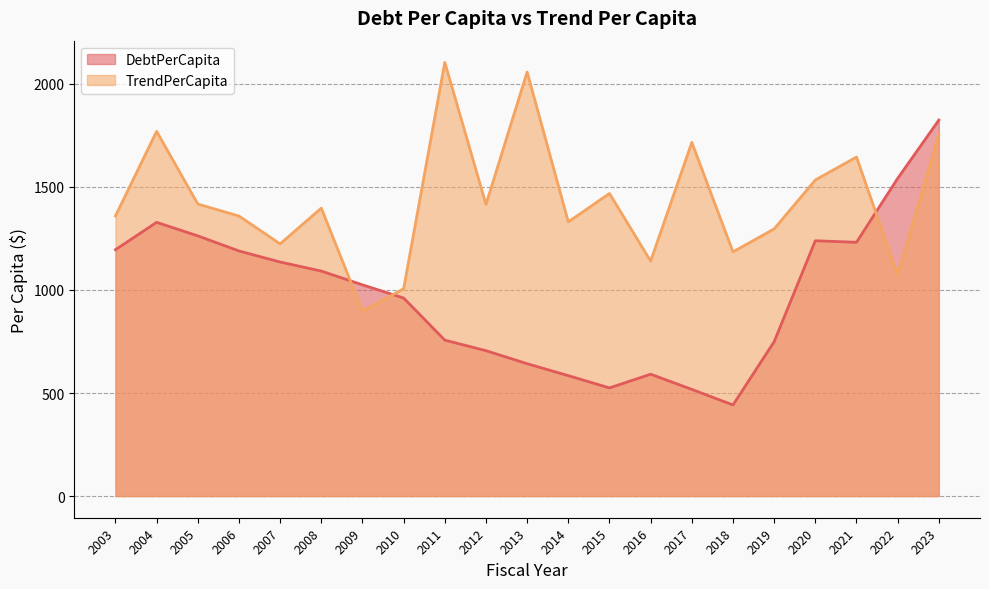

What value does the DebtPerCapita series have at 2011?

756.7